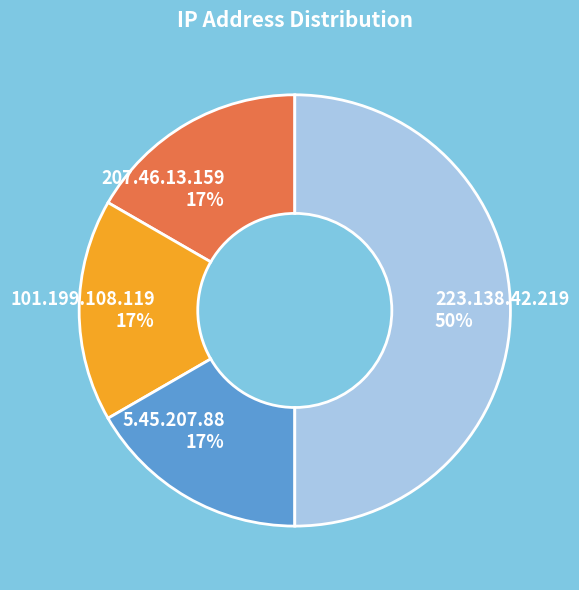

To the nearest percent, what percentage of the pie is 207.46.13.159?

17%